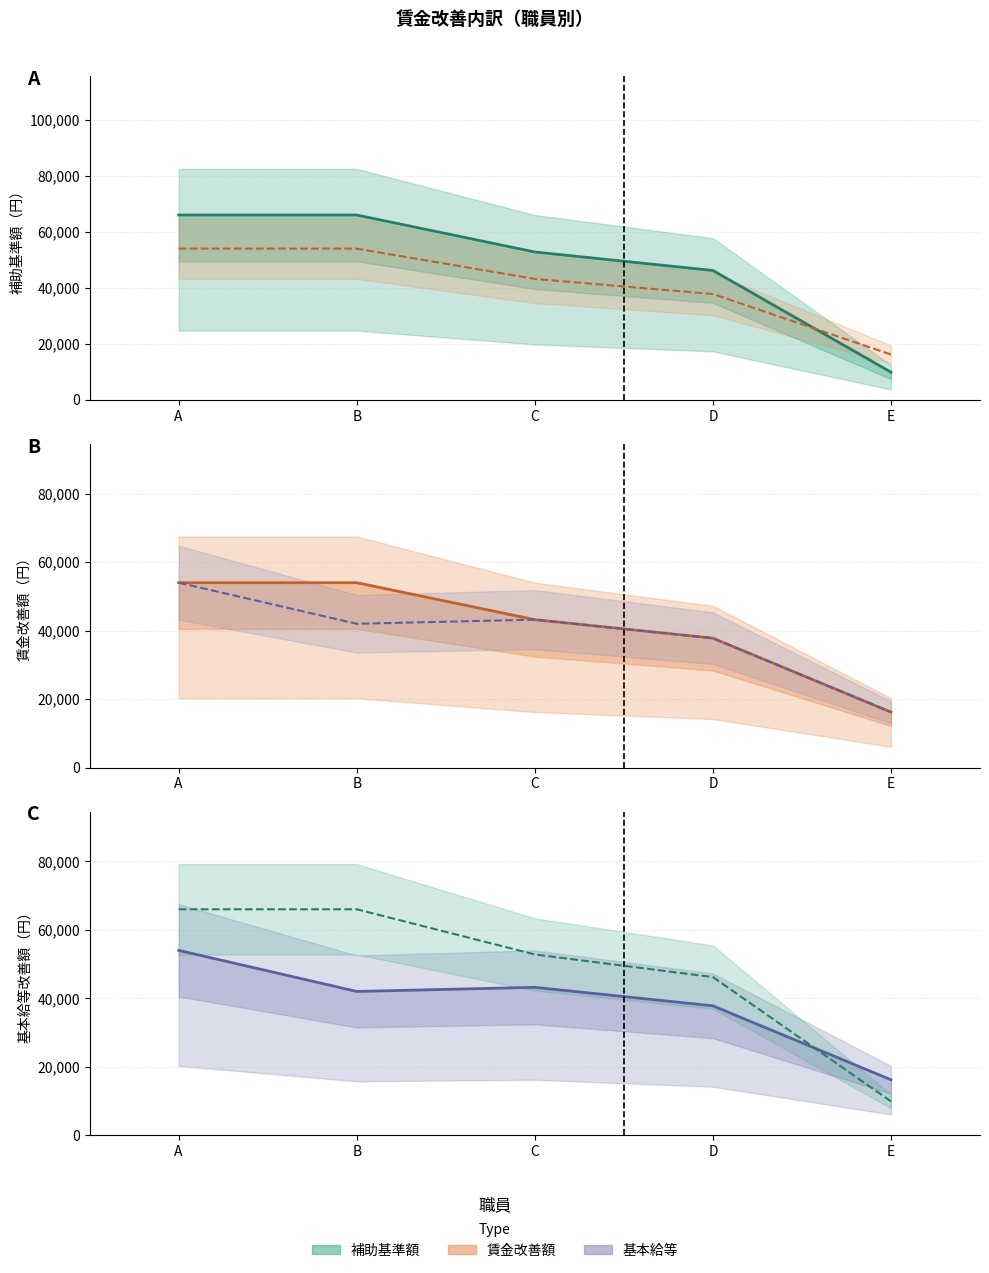

What is the lowest value of the 補助基準額 series?

9900